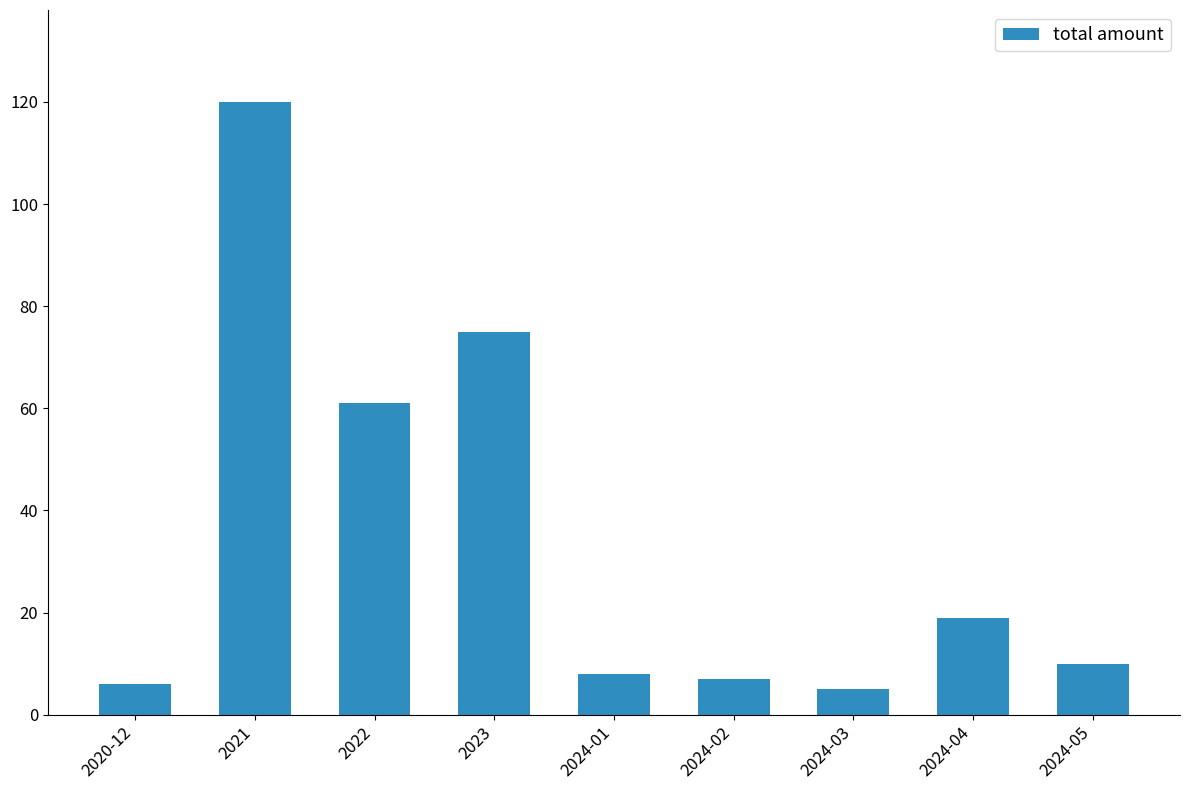

Which has a higher value, 2021 or 2024-01?

2021